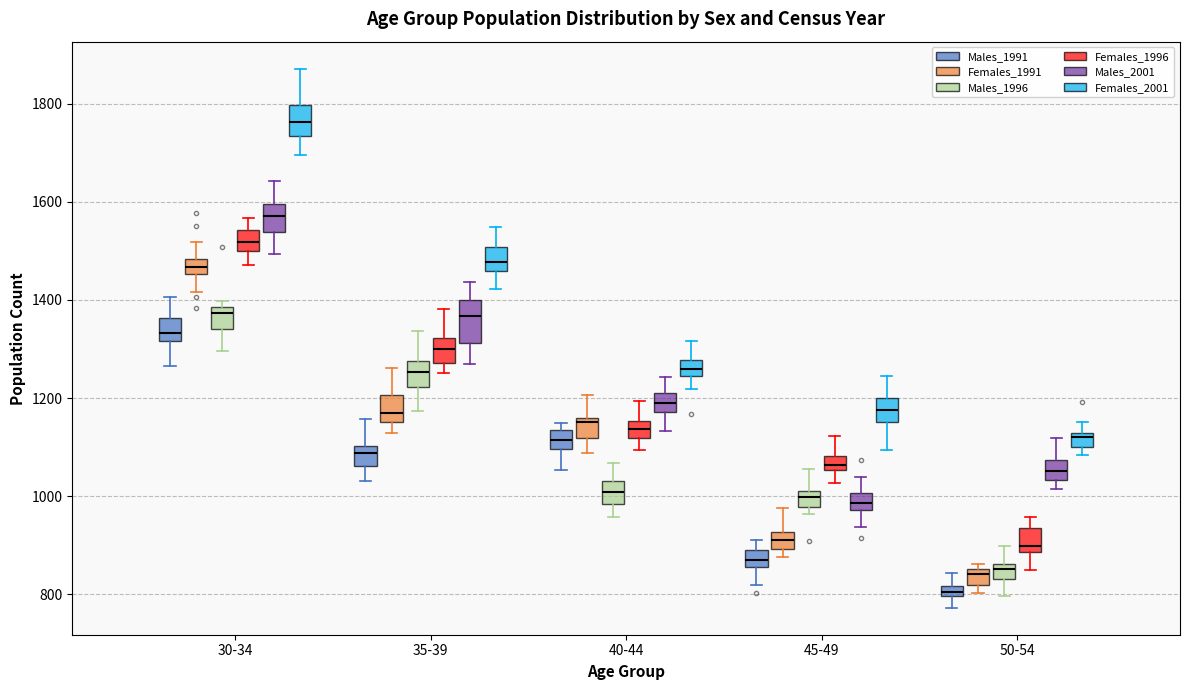

Comparing the boxes themselves (not the whiskers), which one is the tallest?

35-39 (Males_2001)